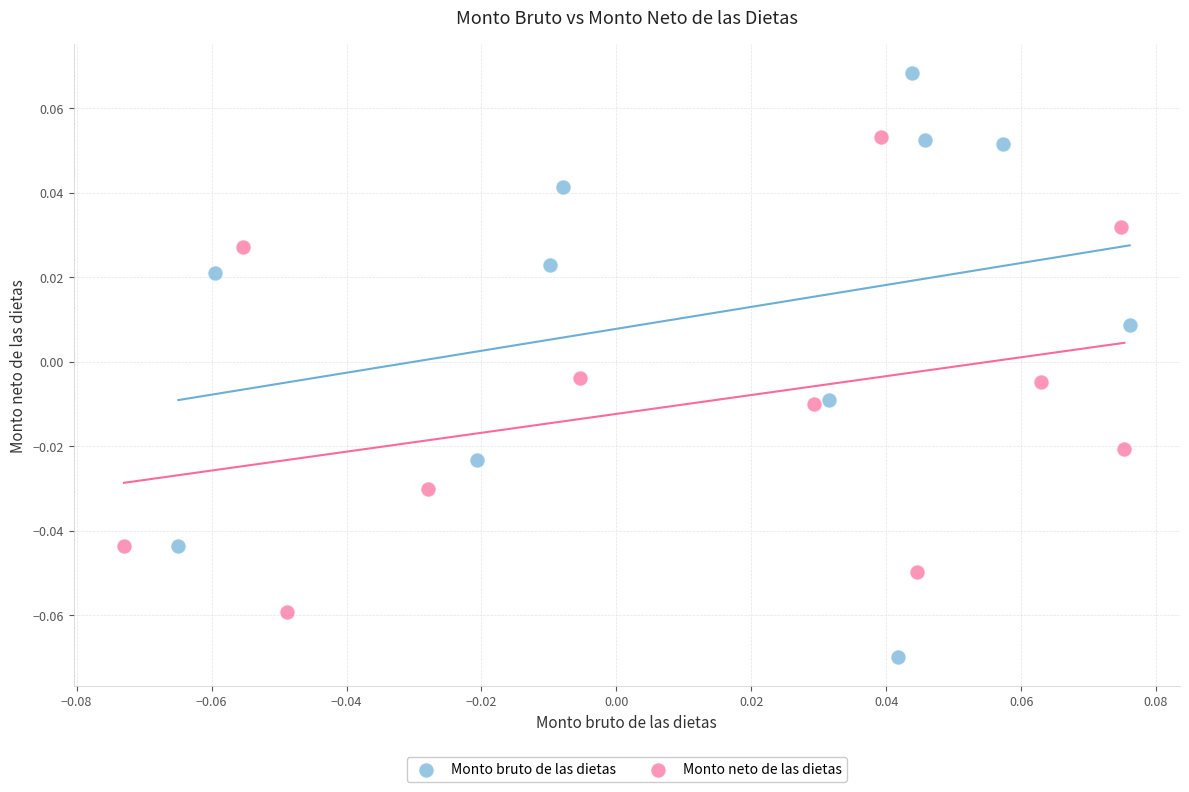

Which series contains the lowest Y value?

Monto bruto de las dietas